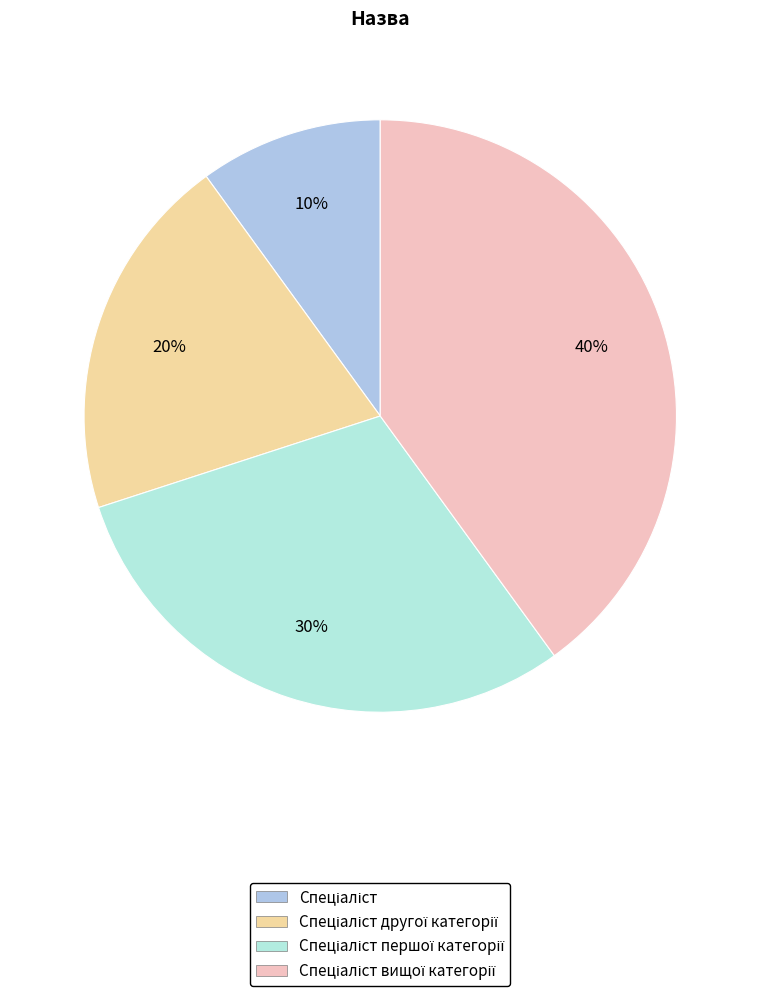

Is there any slice that represents more than half of the pie?

No